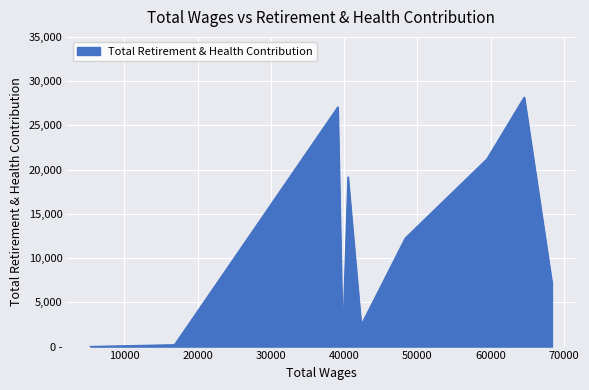

Rank the categories by value from highest to lowest.

64607, 39156, 59519, 40543, 48361, 68388, 42336, 39814, 16855, 5364